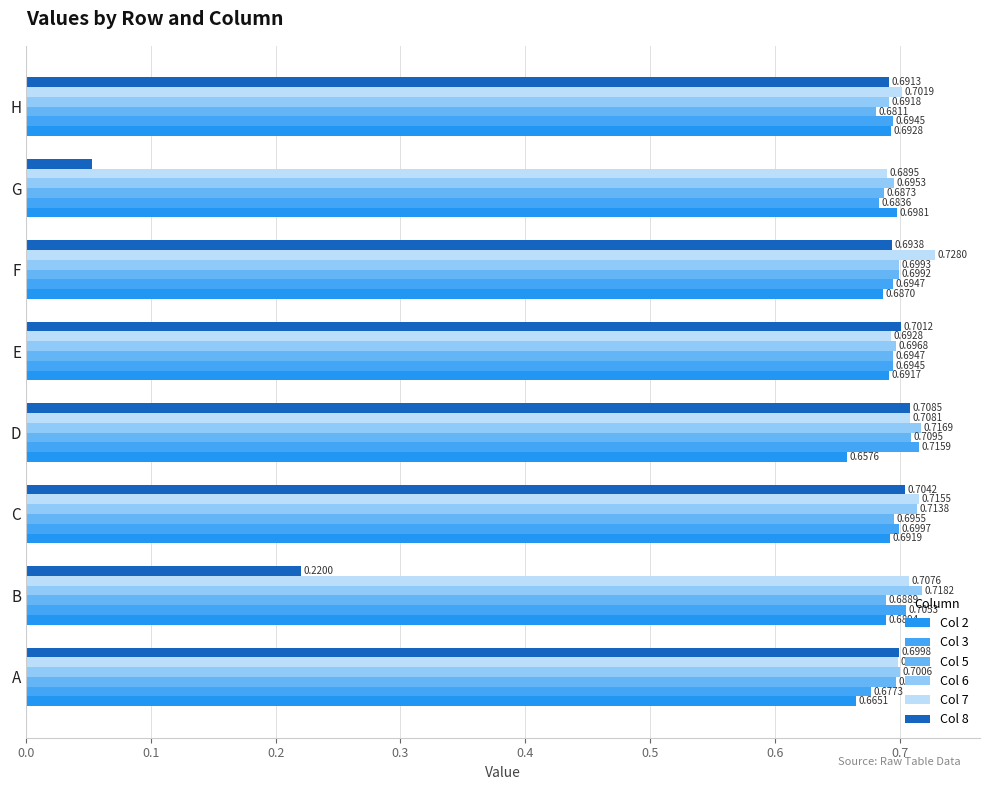

What is the average value of the Col 2 series?

0.7